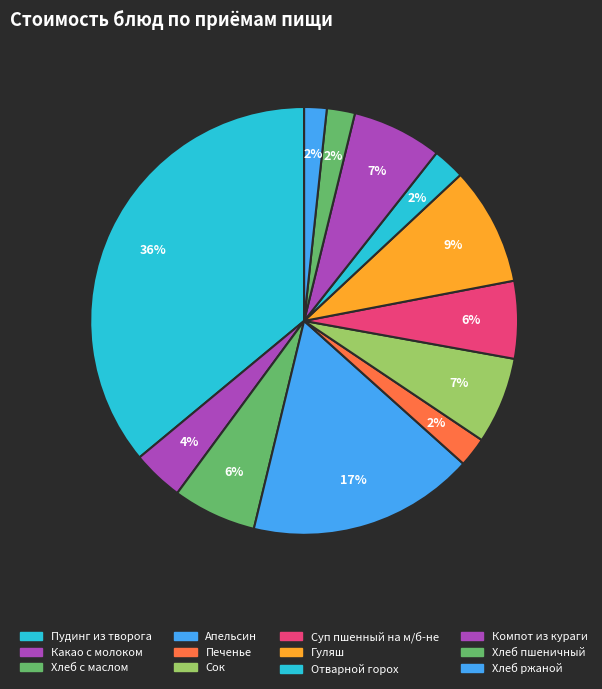

Is there a majority slice in this chart?

No